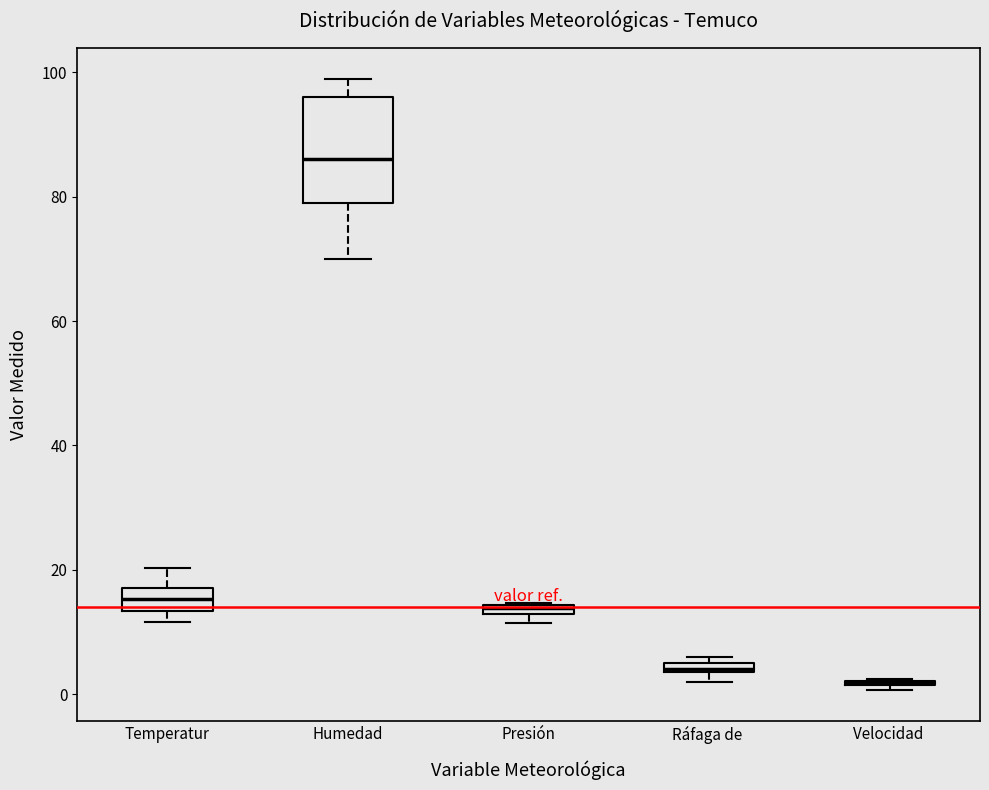

Which box is the tallest, from its lower edge to its upper edge?

Humedad